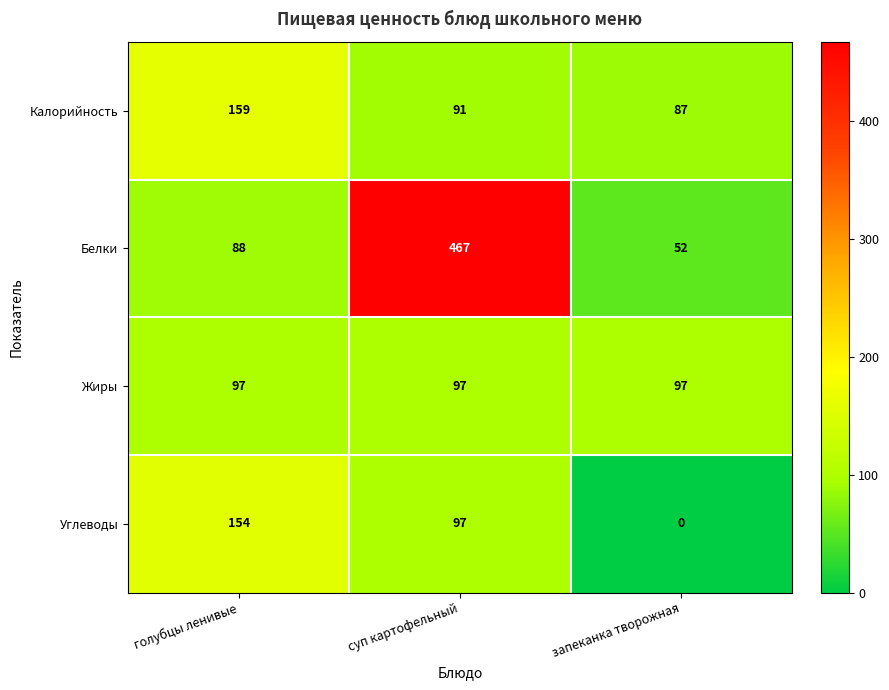

What is the difference between the Калорийность values at запеканка творожная and голубцы ленивые?

72